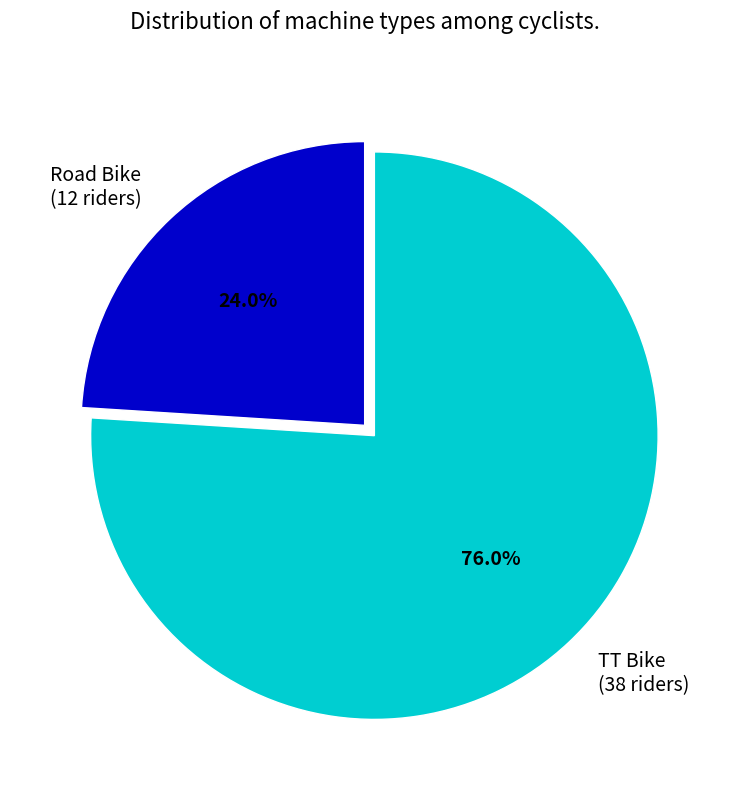

To the nearest percent, what is the difference between the largest and smallest slice percentages?

52%